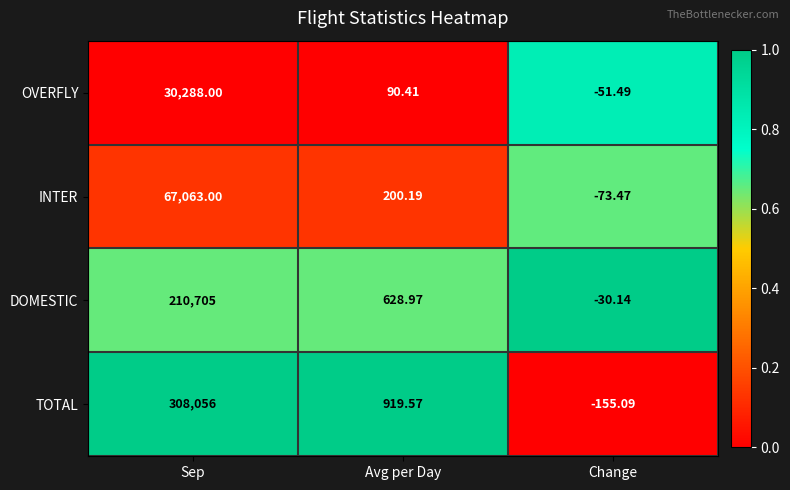

Which category has the lowest value across all series?

Change